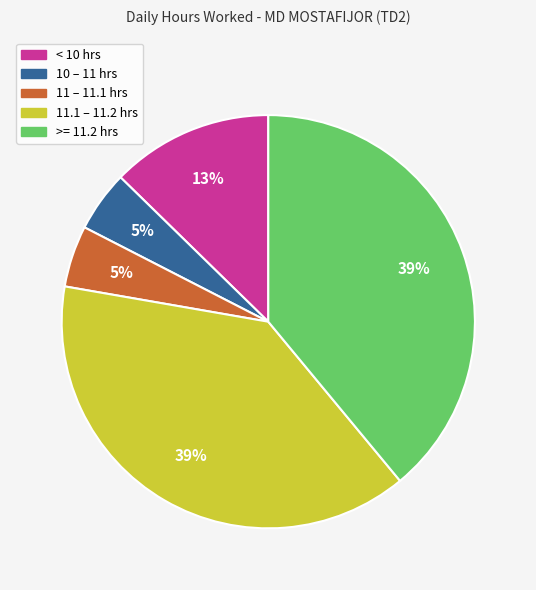

Is there a majority slice in this chart?

No